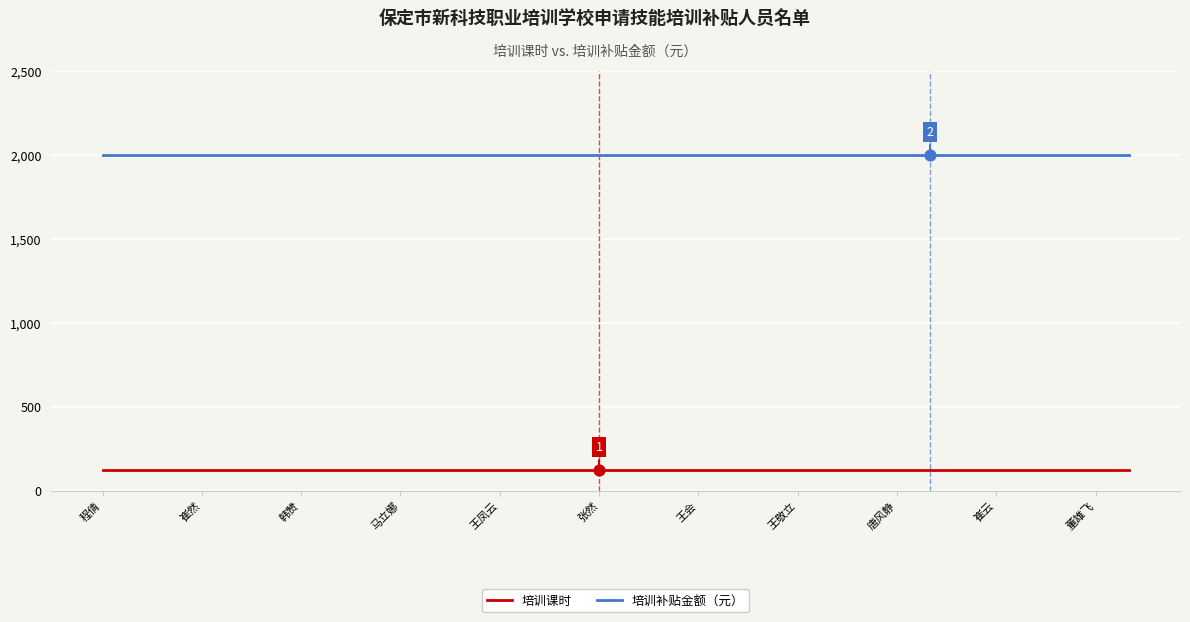

Which series has the largest total across all categories?

培训补贴金额（元）